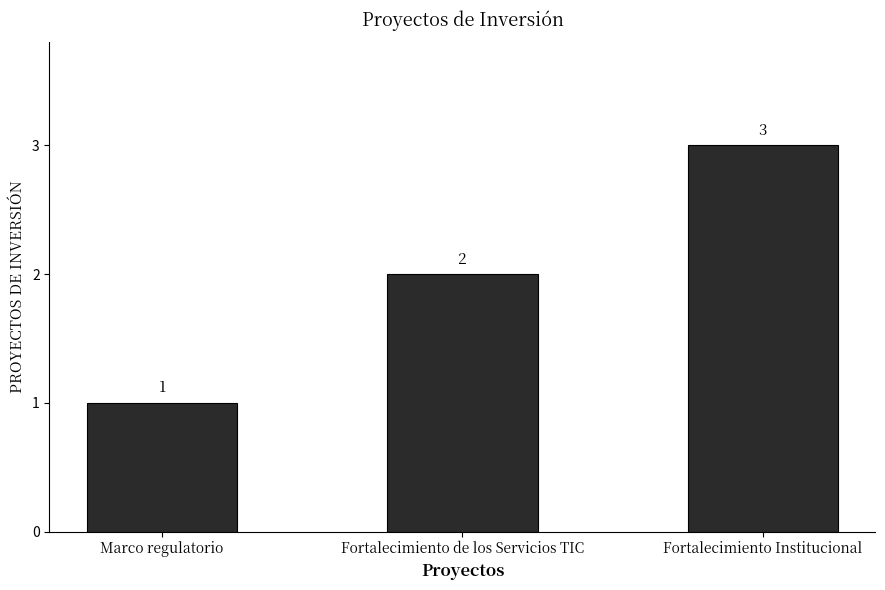

What is the value of the 3rd bar from the left?

3